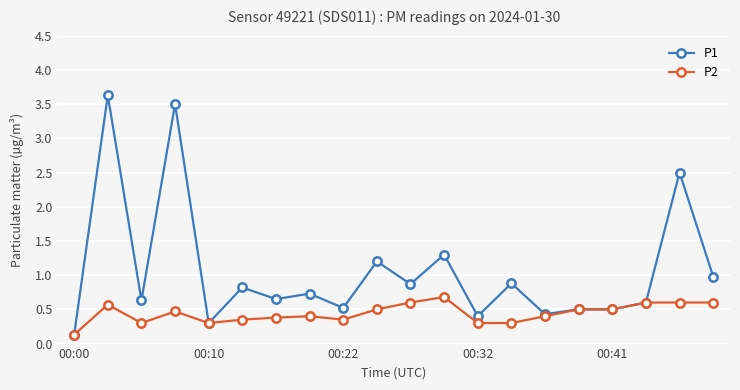

Rank the series by their maximum value, from highest to lowest.

P1, P2